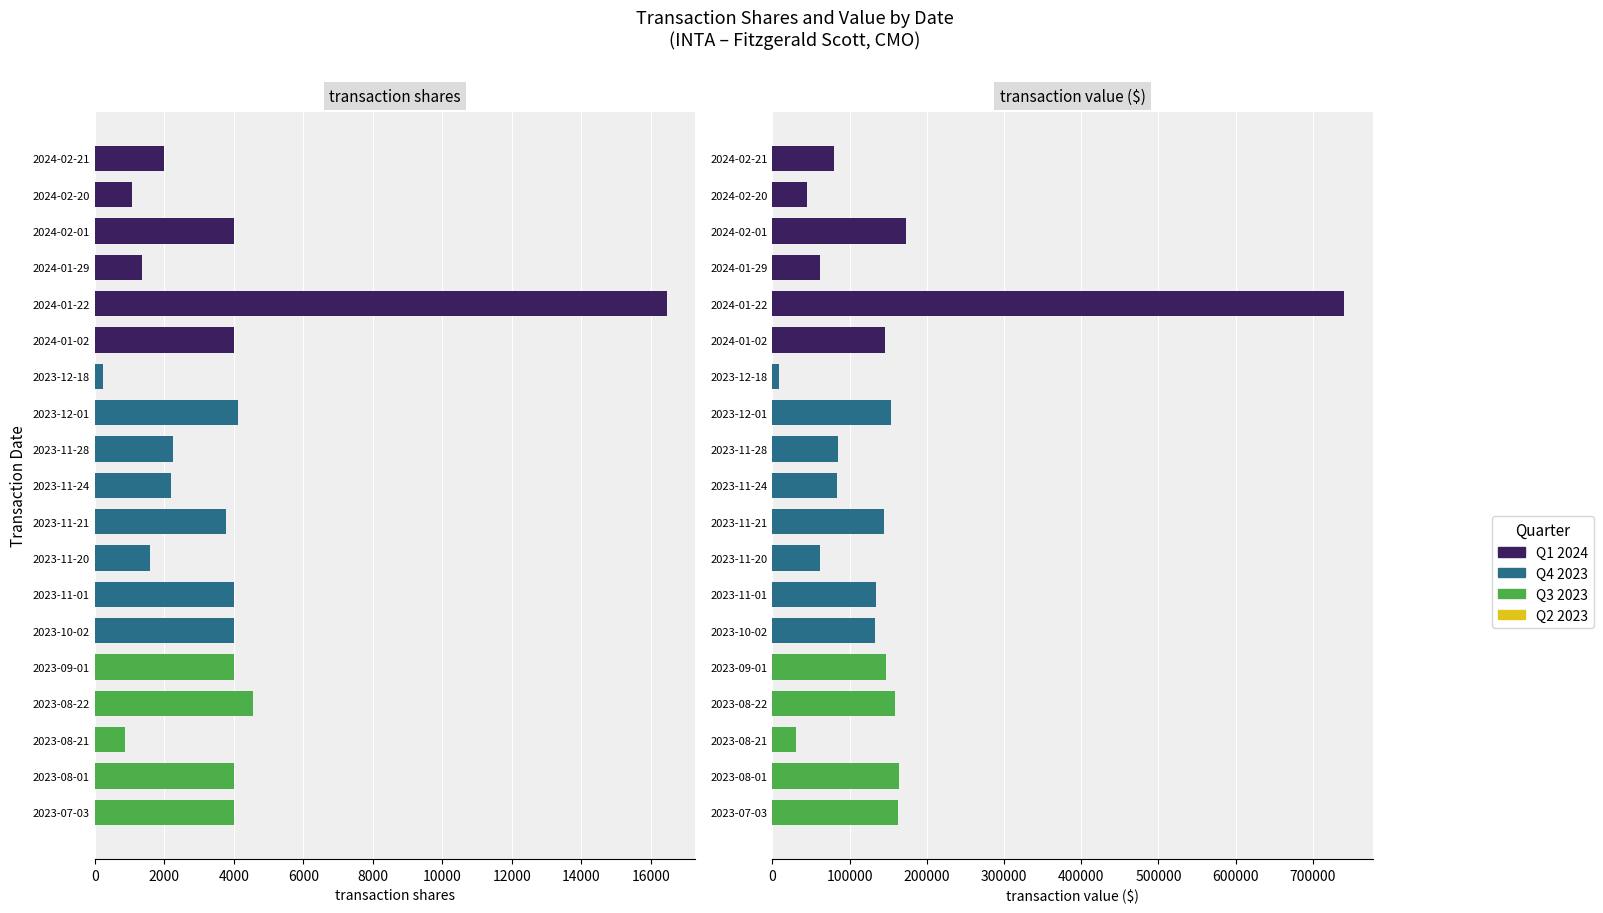

What is the sum of the transactionValue values at 2023-08-22 and 2023-10-02?

291082